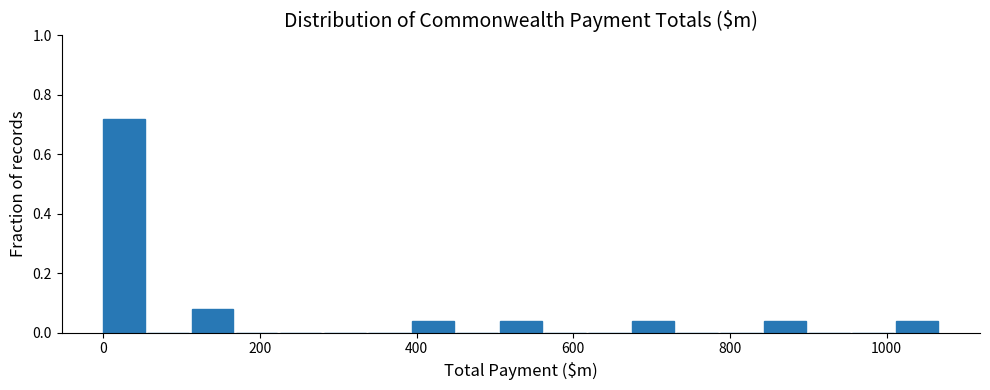

Around what value on the x-axis is the tallest bar? Give the approximate position of its centre, as read against the axis.

20